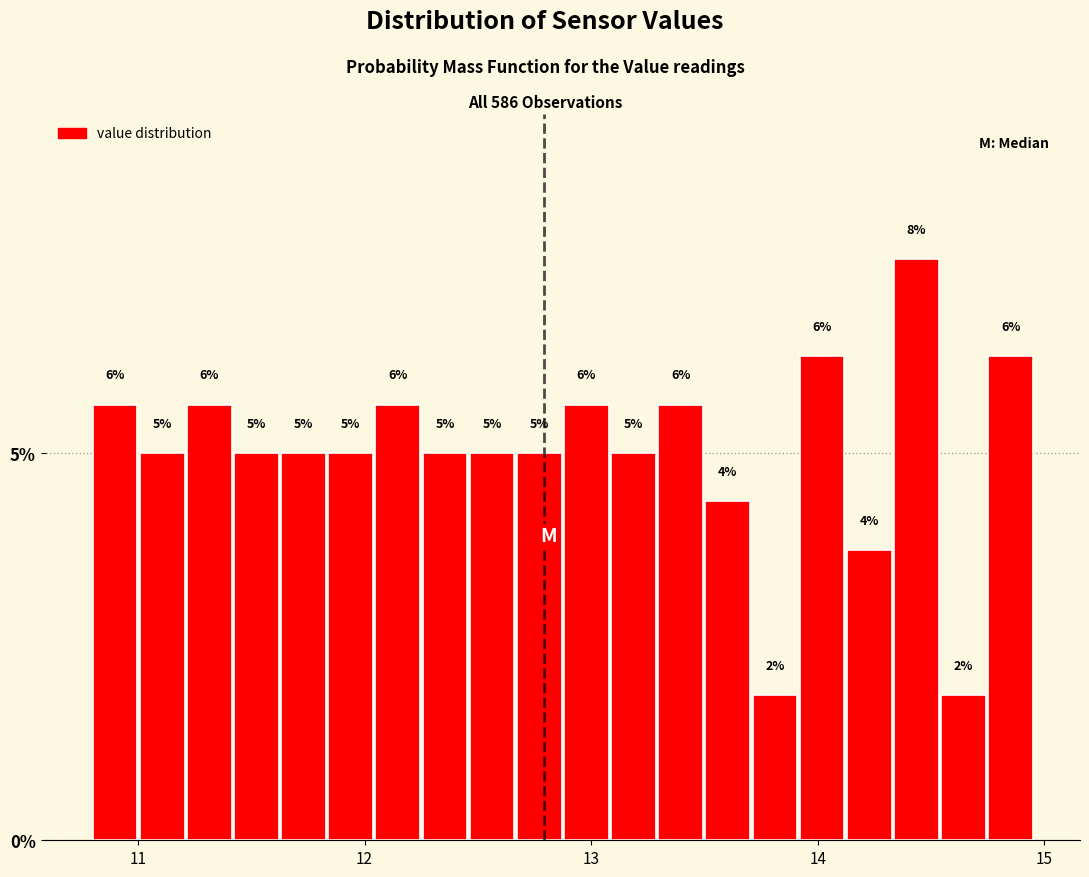

Read against the x-axis, roughly where is the centre of the tallest bar?

14.4